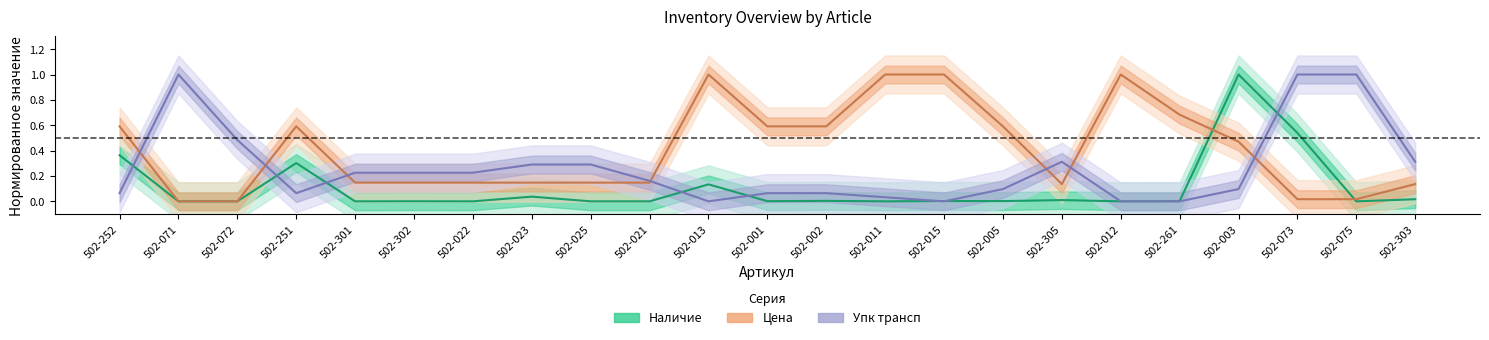

True or false: Наличие and Упк трансп intersect in this chart.

True